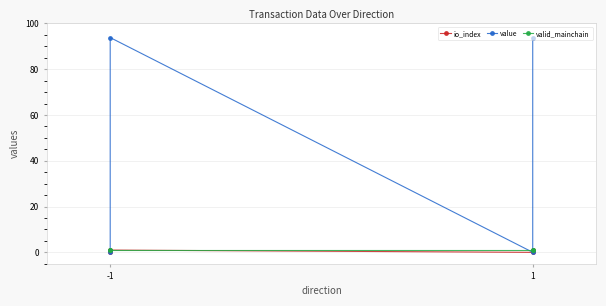

What is the average value of the io_index series?

0.5